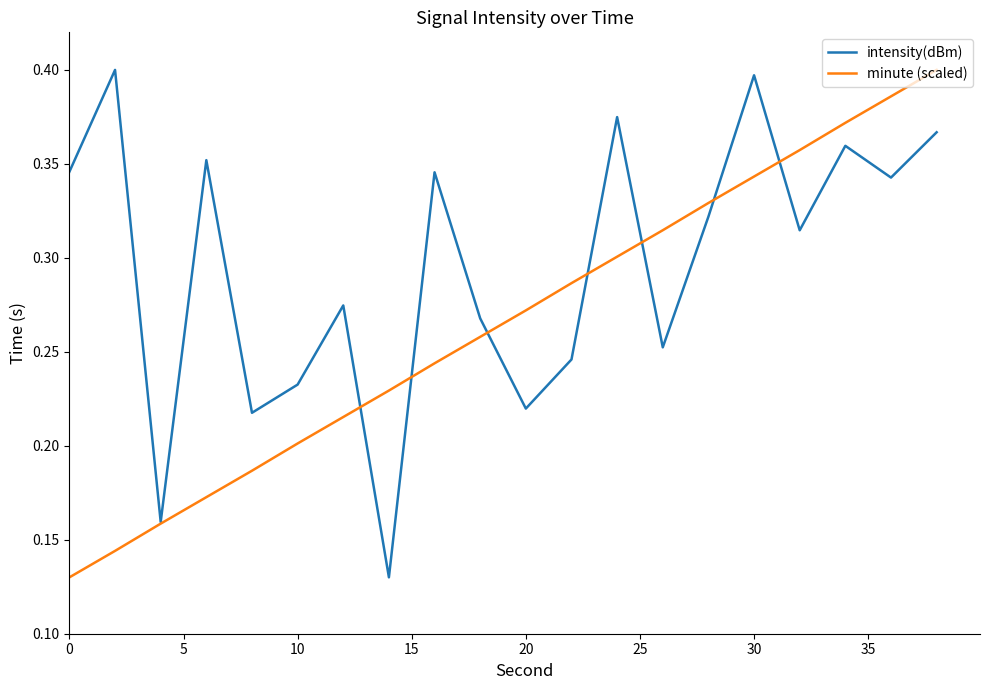

List the series in order of their overall mean, highest first.

intensity(dBm), minute (scaled)